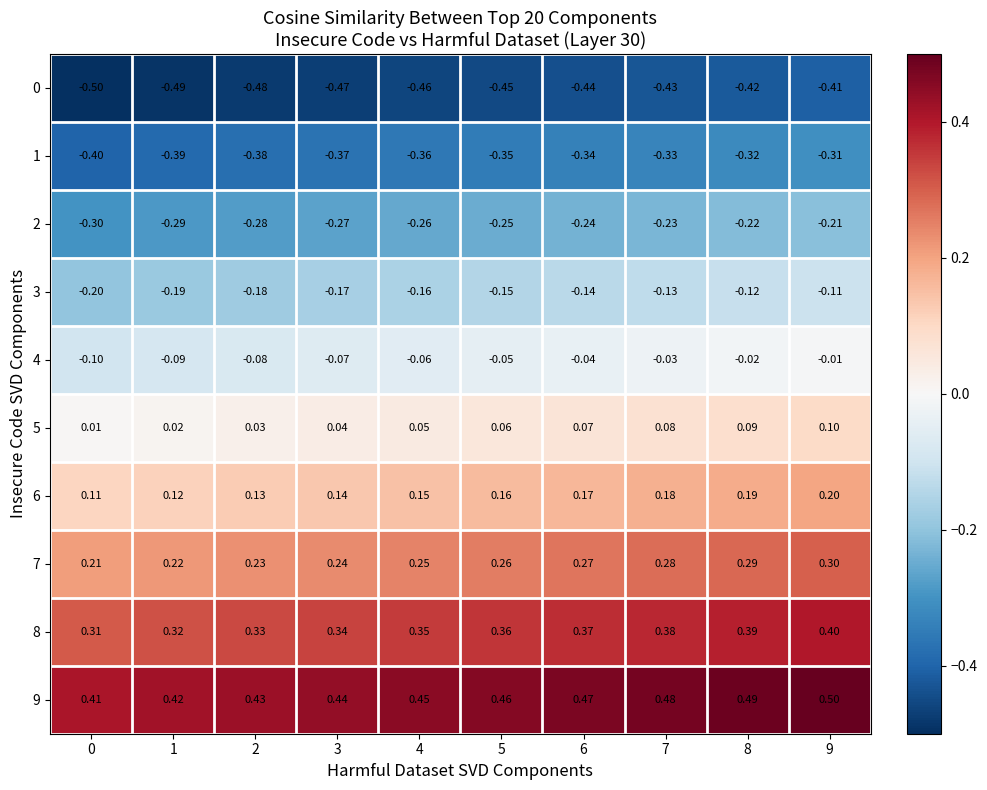

What is the total value across all series at 5?

0.1